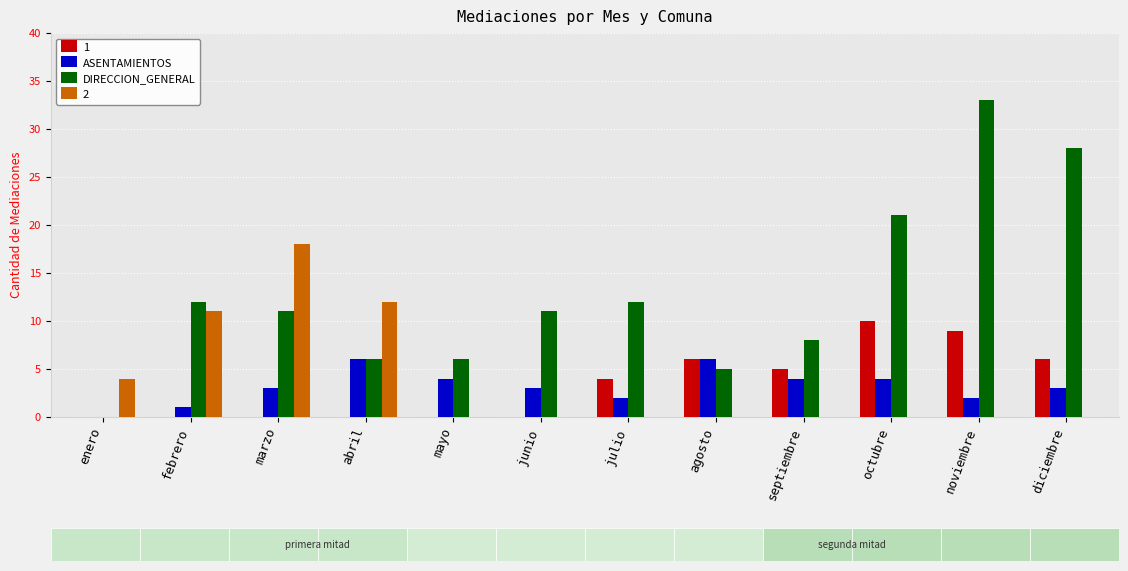

Which category has the highest value in the DIRECCION_GENERAL series?

noviembre